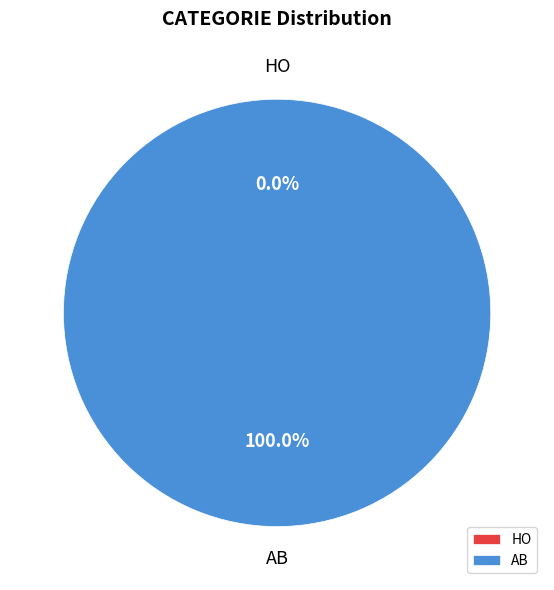

To the nearest percent, what is the combined percentage of HO and AB?

100%